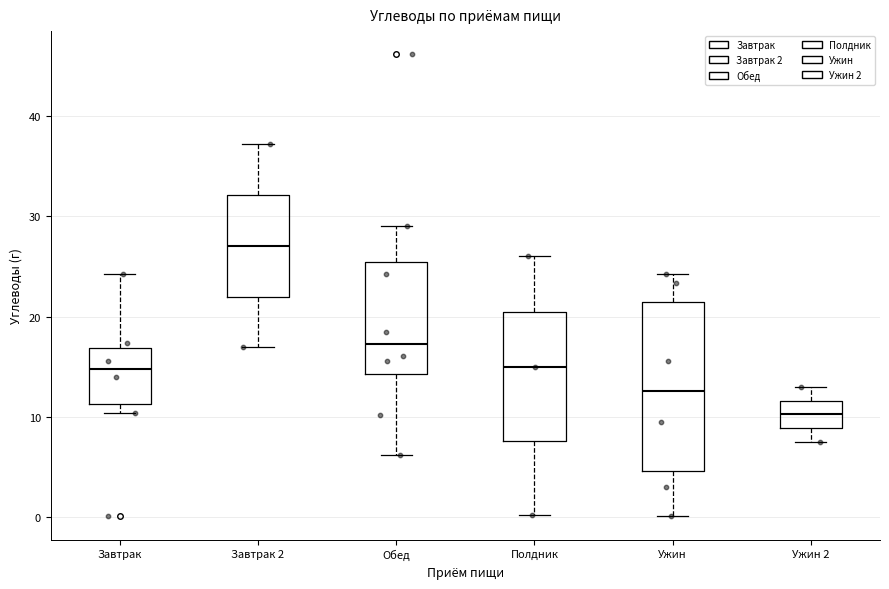

Reading left to right, read every box against the y-axis: the position of its median line, the range the box covers, and the ends of its whiskers. The values are not printed on the chart, so give them approximately, as read against the axis.

Завтрак: median 15, box 11 to 17, whiskers 10 to 24
Завтрак 2: median 27, box 22 to 32, whiskers 17 to 37
Обед: median 17, box 14 to 25, whiskers 6 to 29
Полдник: median 15, box 8 to 20, whiskers 0 to 26
Ужин: median 13, box 5 to 21, whiskers 0 to 24
Ужин 2: median 10, box 9 to 12, whiskers 8 to 13